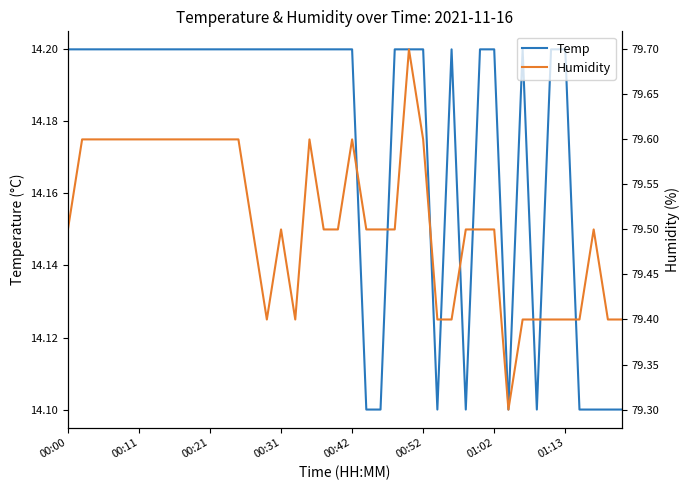

How many Humidity values are between 79 and 80?

40